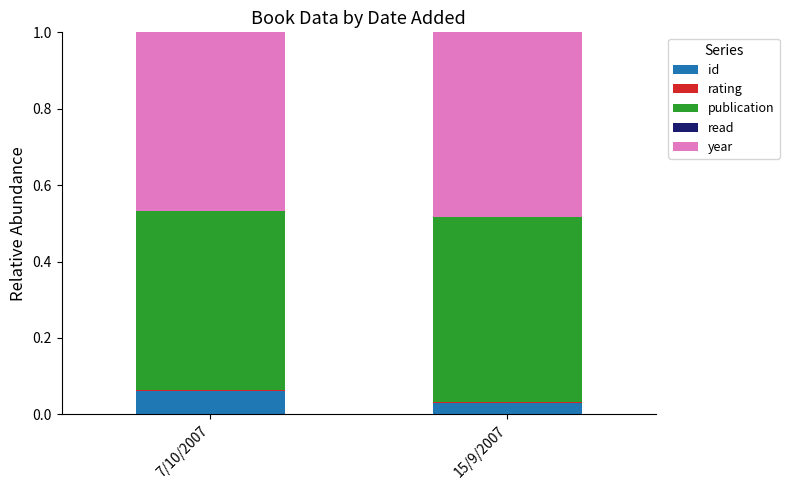

Is it true that id equals 0.0 at 15/9/2007?

True